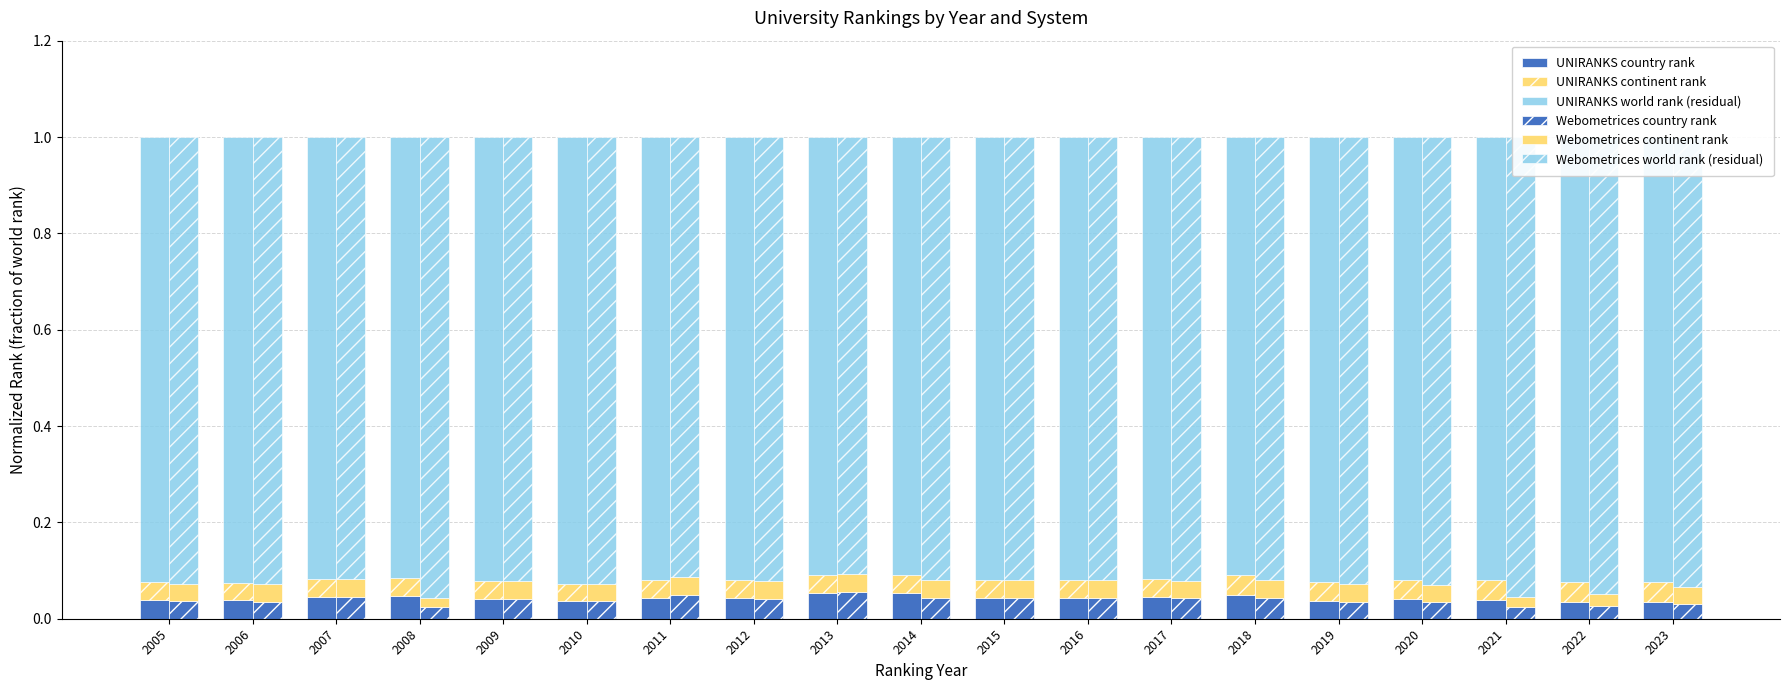

Which series changed the most between 2016 and 2017?

UNIRANKS world rank (residual)